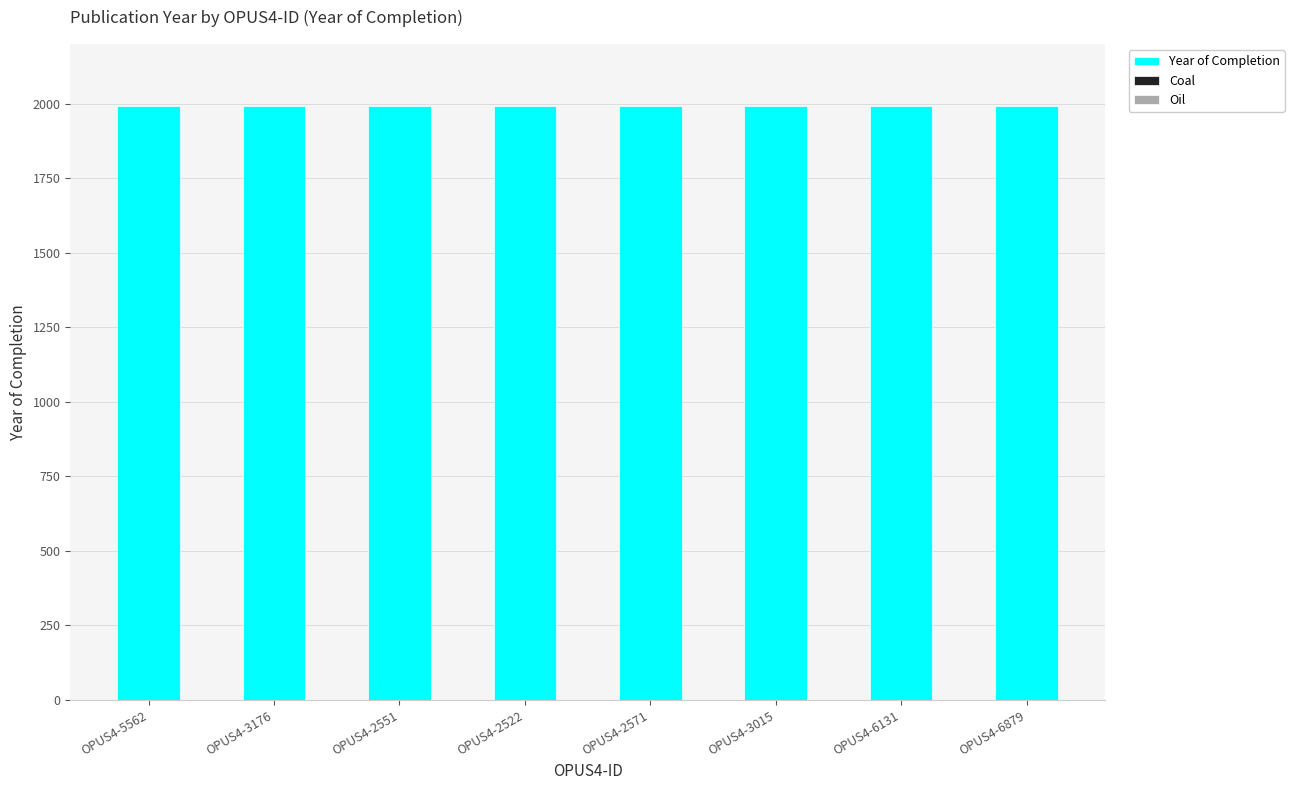

What is the label of the 1st bar from the left?

OPUS4-5562